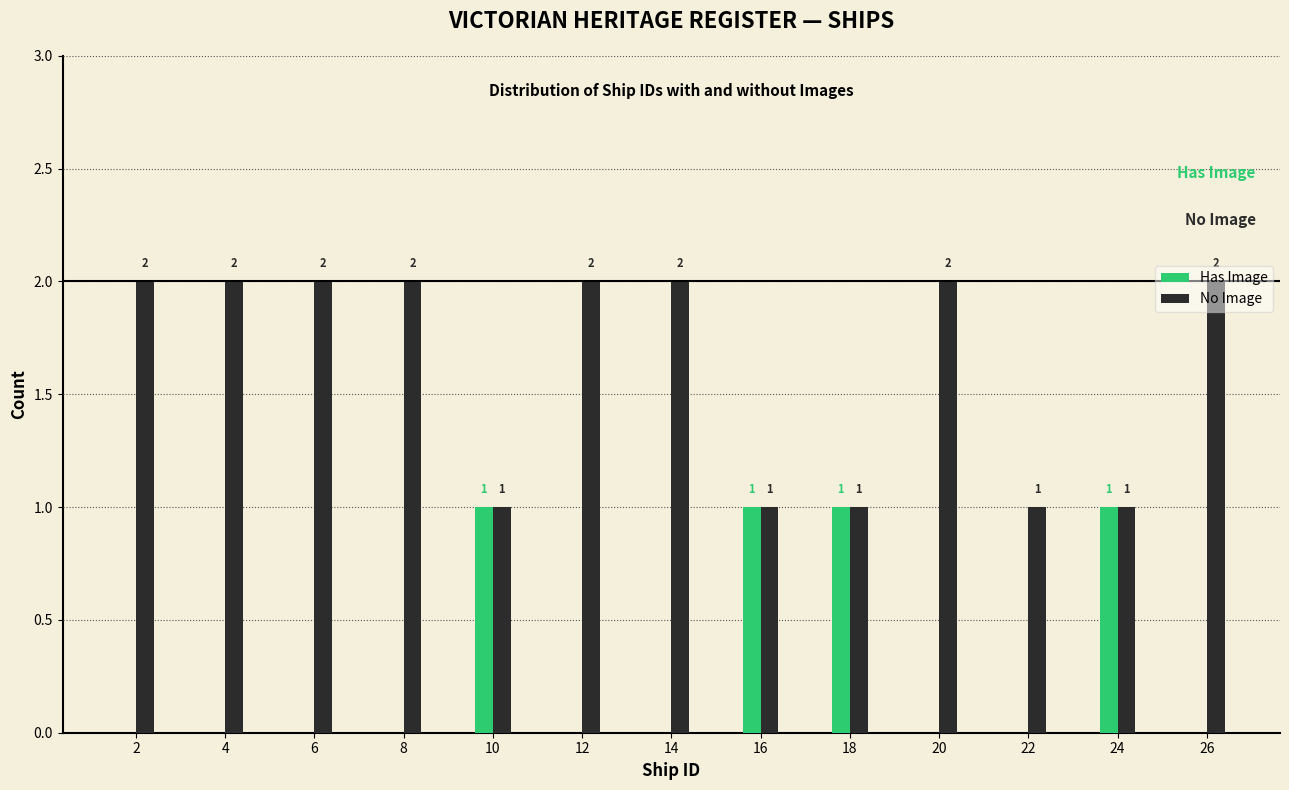

Which series has the largest total across all categories?

No Image